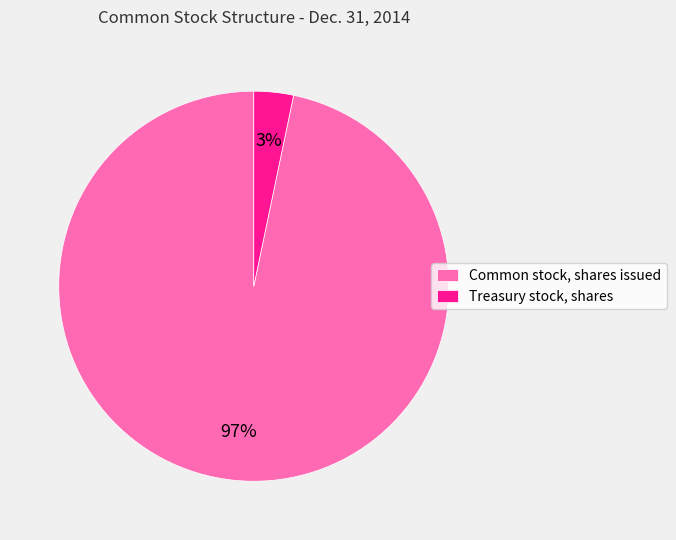

To the nearest percent, what is the average slice percentage?

50%